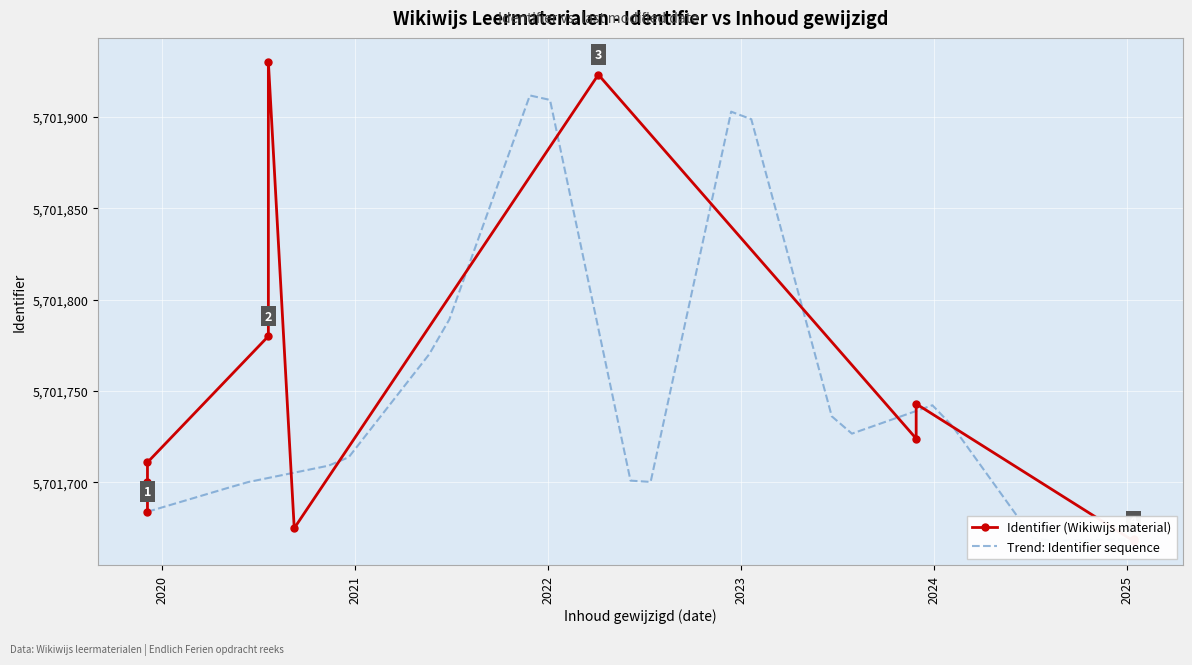

True or false: the data shows 3807425 at 2020-07-20.

False